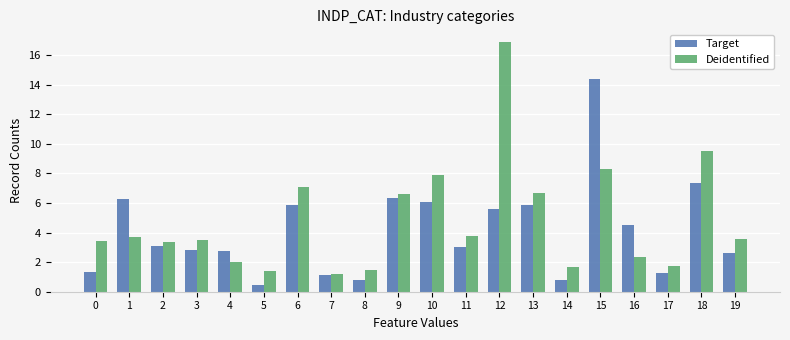

How many bars are there in total?

40